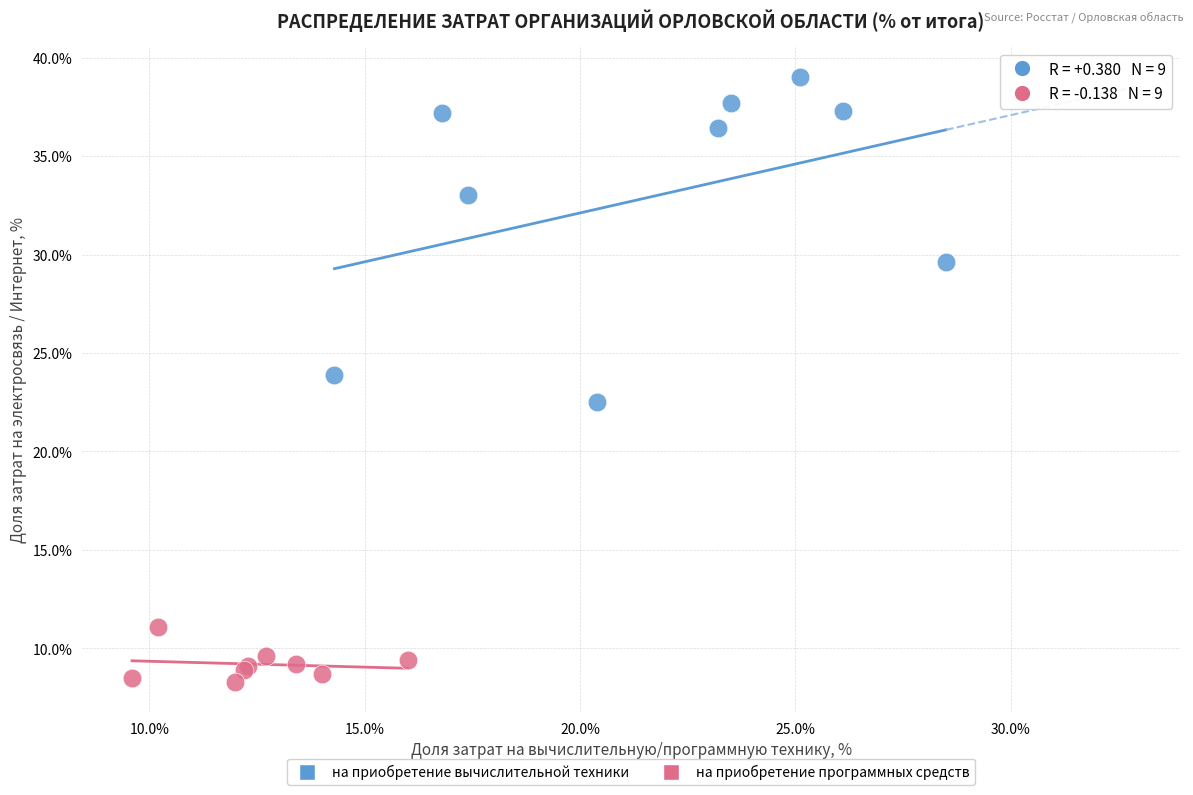

Which series has the widest spread of Y values?

на приобретение вычислительной техники